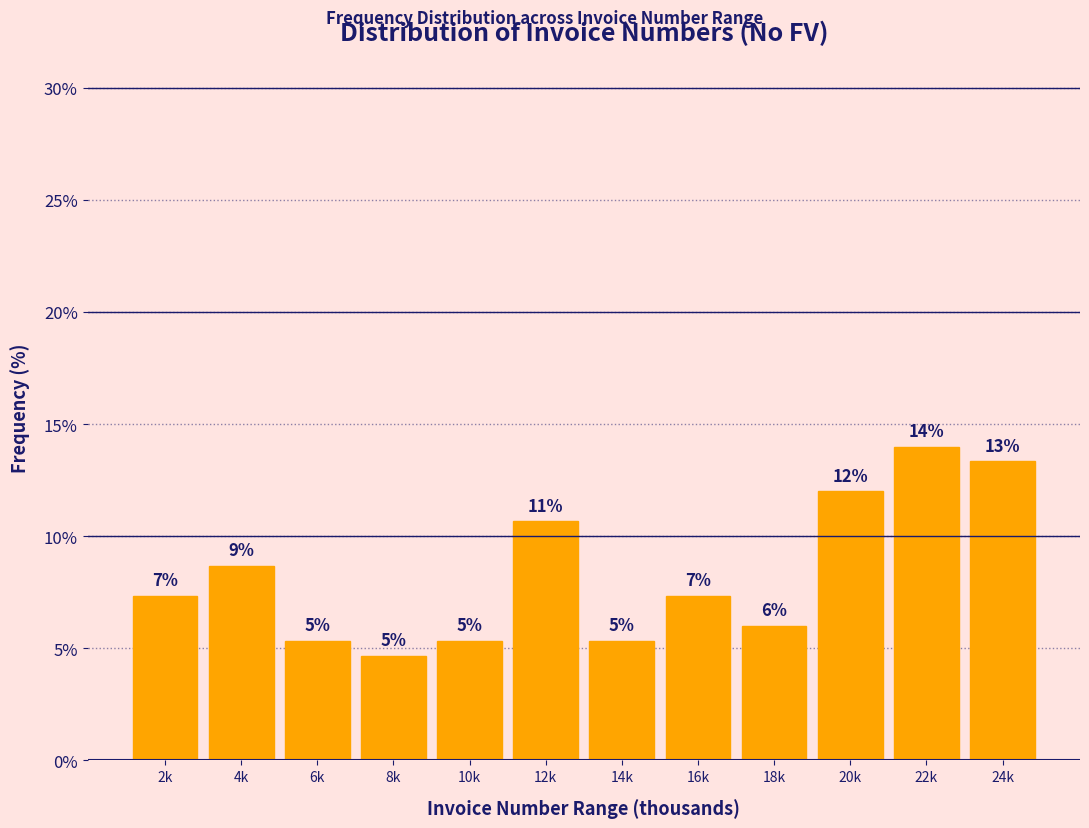

Are the bars horizontal?

No